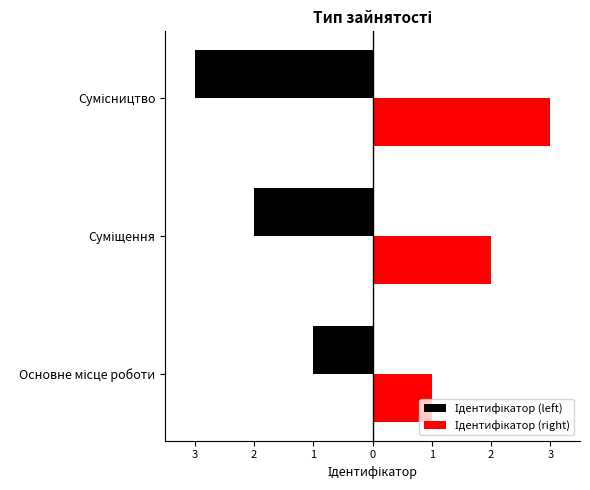

At how many categories does at least one series exceed 1?

2